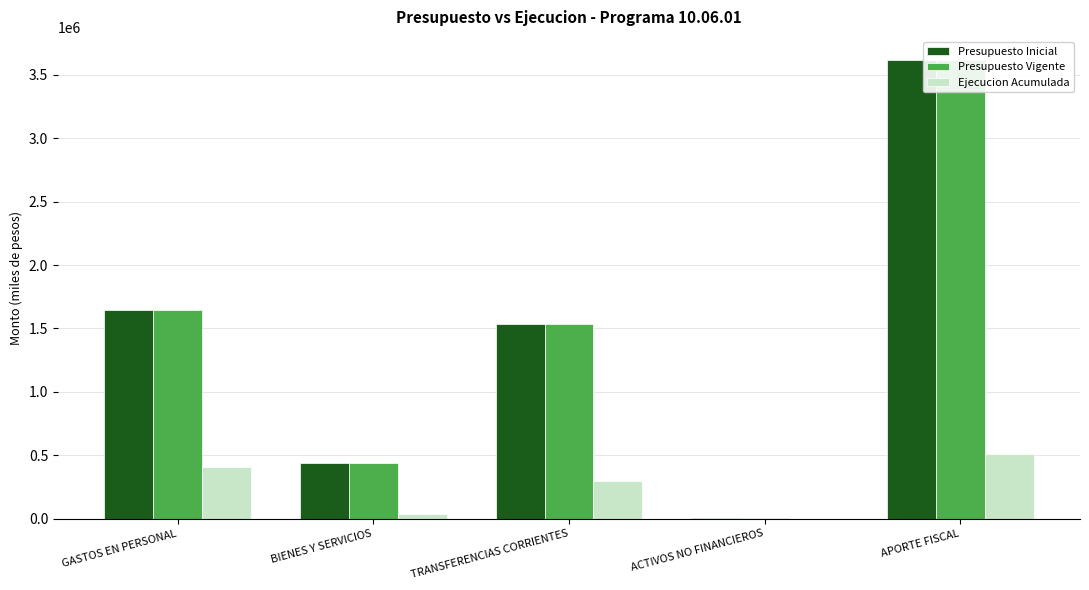

What is the total value across all series at GASTOS EN PERSONAL?

3694184